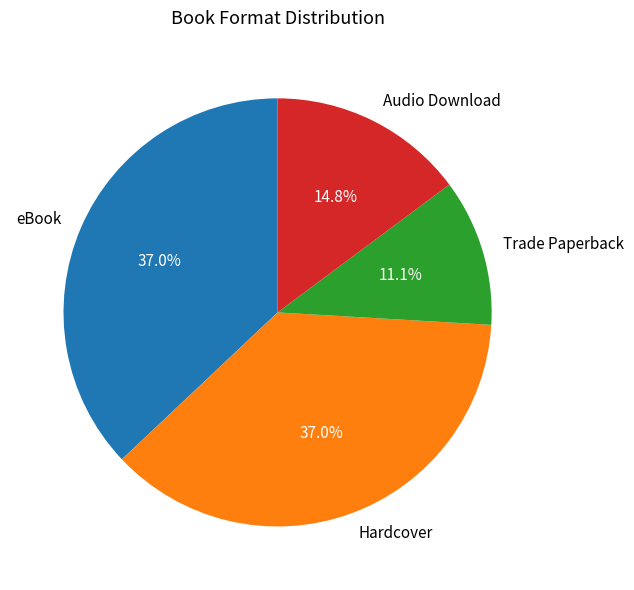

How many segments does this pie chart have?

4